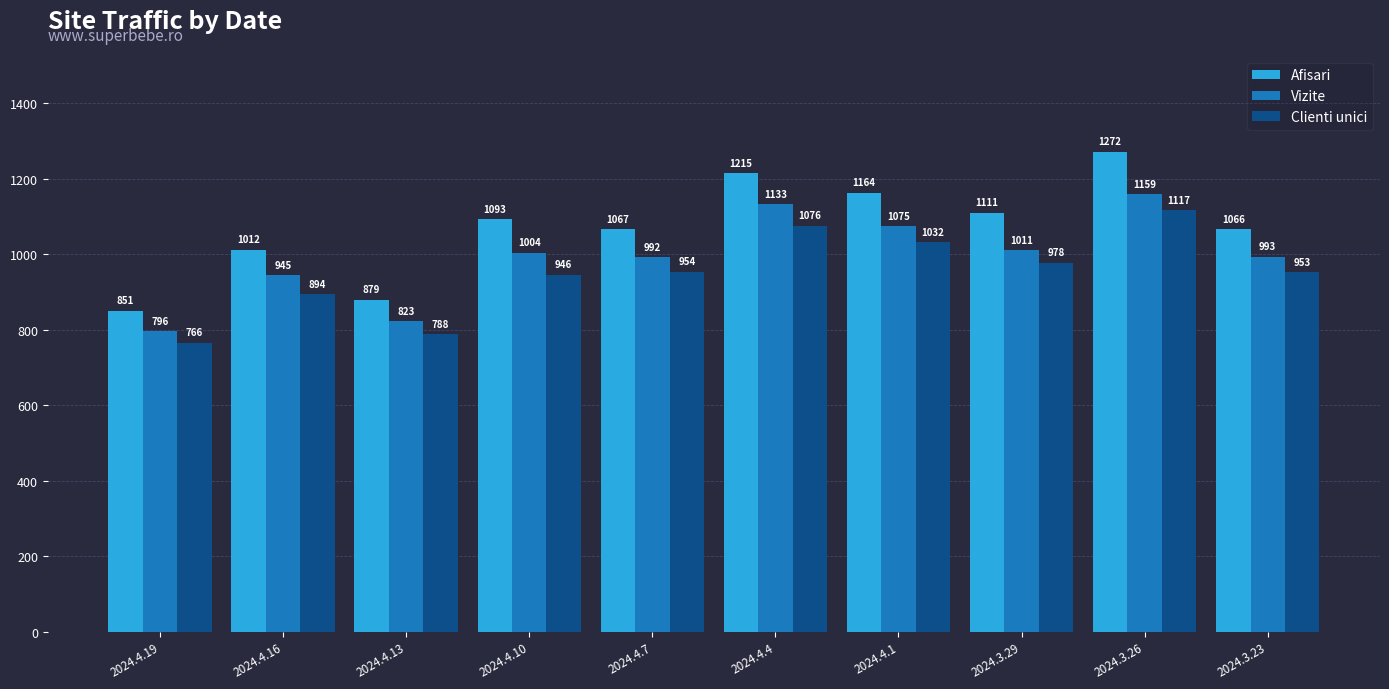

What is the difference between the maximum and minimum values in the Clienti unici series?

351